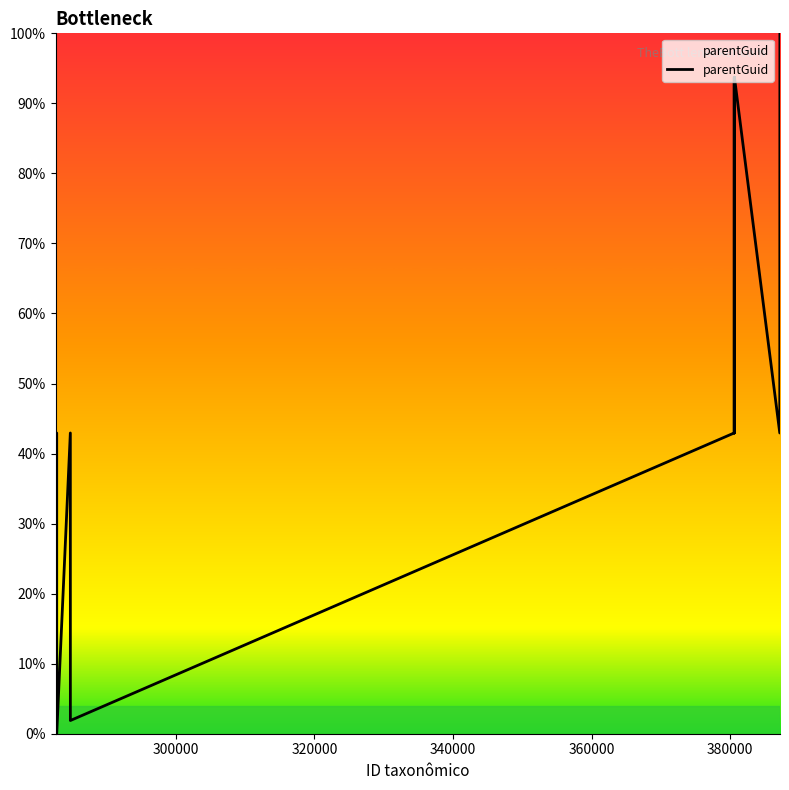

What is the average value?

61.1